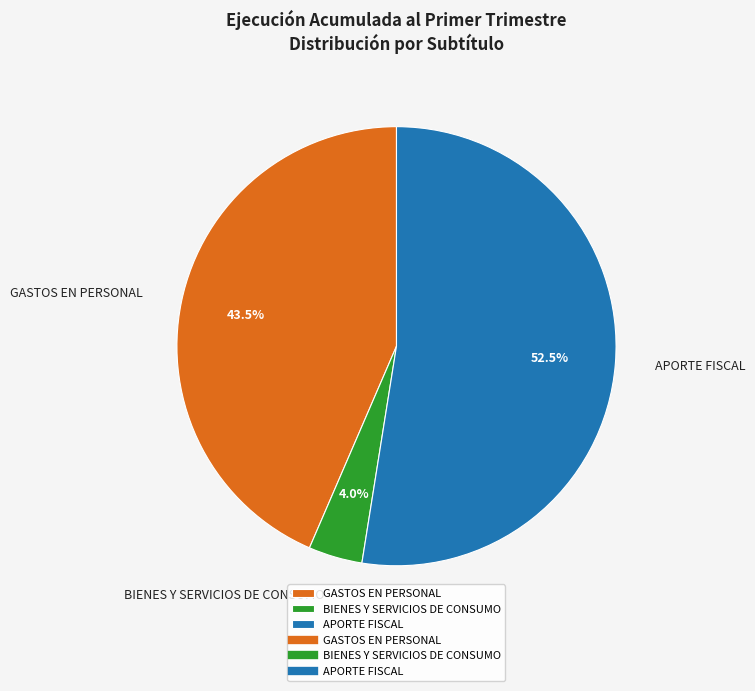

The APORTE FISCAL slice represents 45% of the pie. True or false?

False